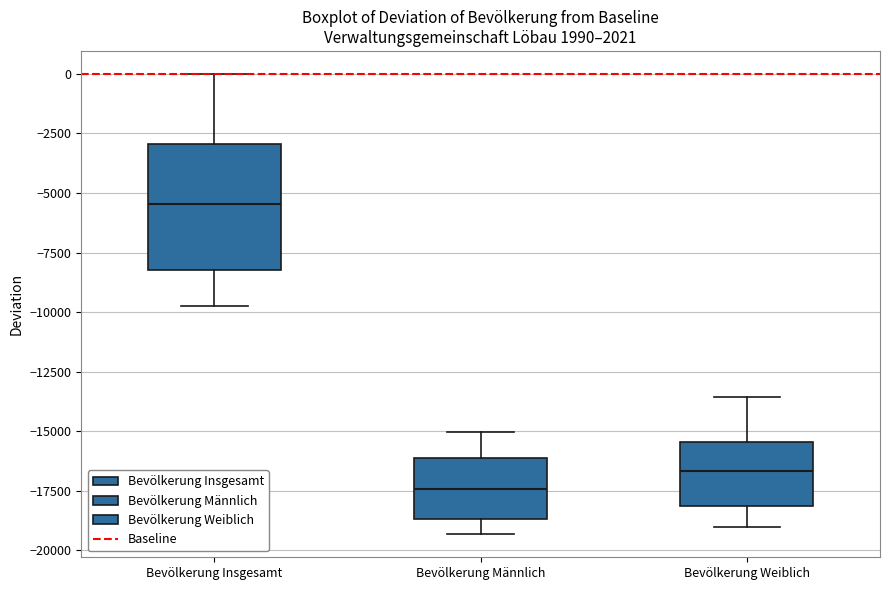

Where is the upper edge of the box for Bevölkerung Insgesamt on the y-axis? The values are not printed on the chart, so give them approximately, as read against the axis.

-3000